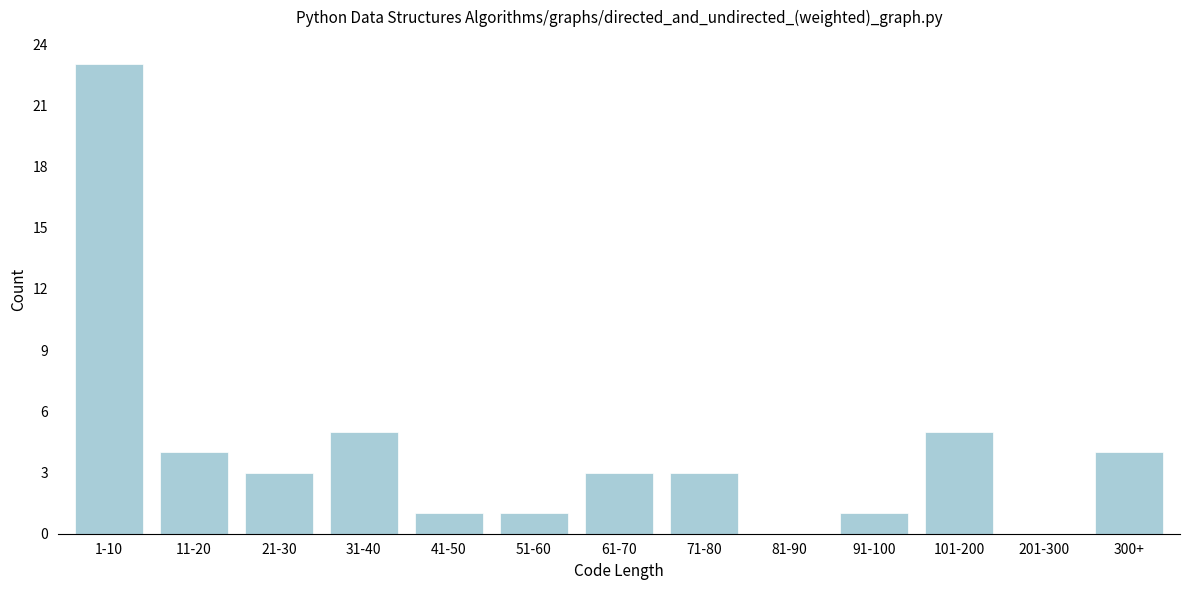

Reading left to right, list all the values displayed in this chart.

1-10=23	11-20=4	21-30=3	31-40=5	41-50=1	51-60=1	61-70=3	71-80=3	81-90=0	91-100=1	101-200=5	201-300=0	300+=4